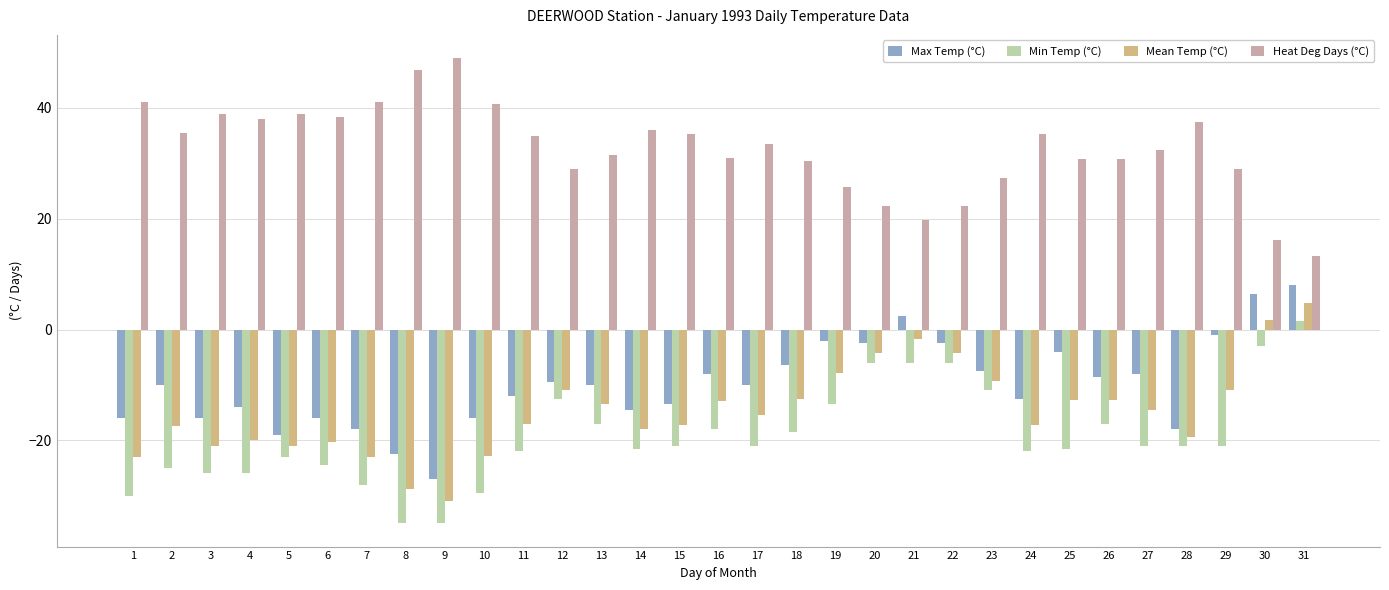

The Max Temp (°C) series shows -1.0 at 29. True or false?

True